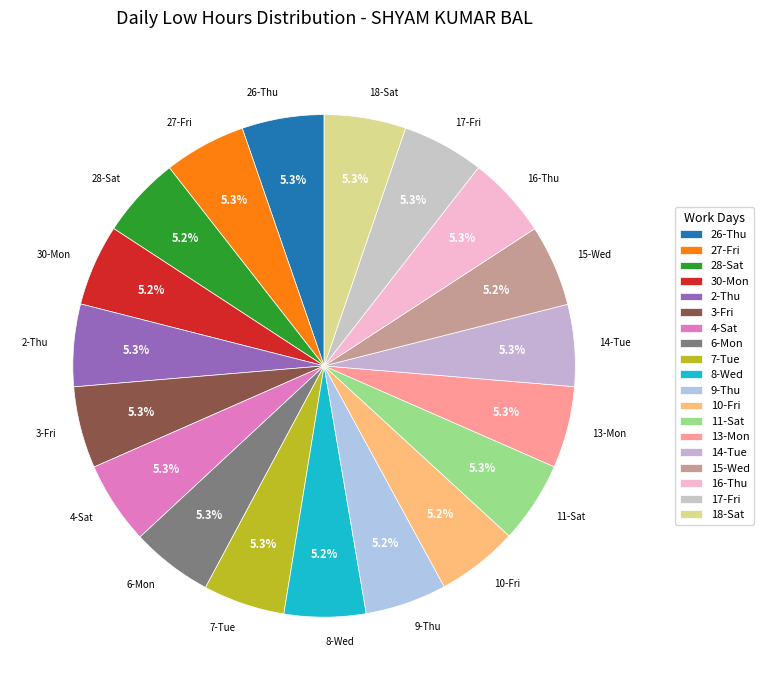

What percentage is the 14-Tue slice, to the nearest percent?

5%